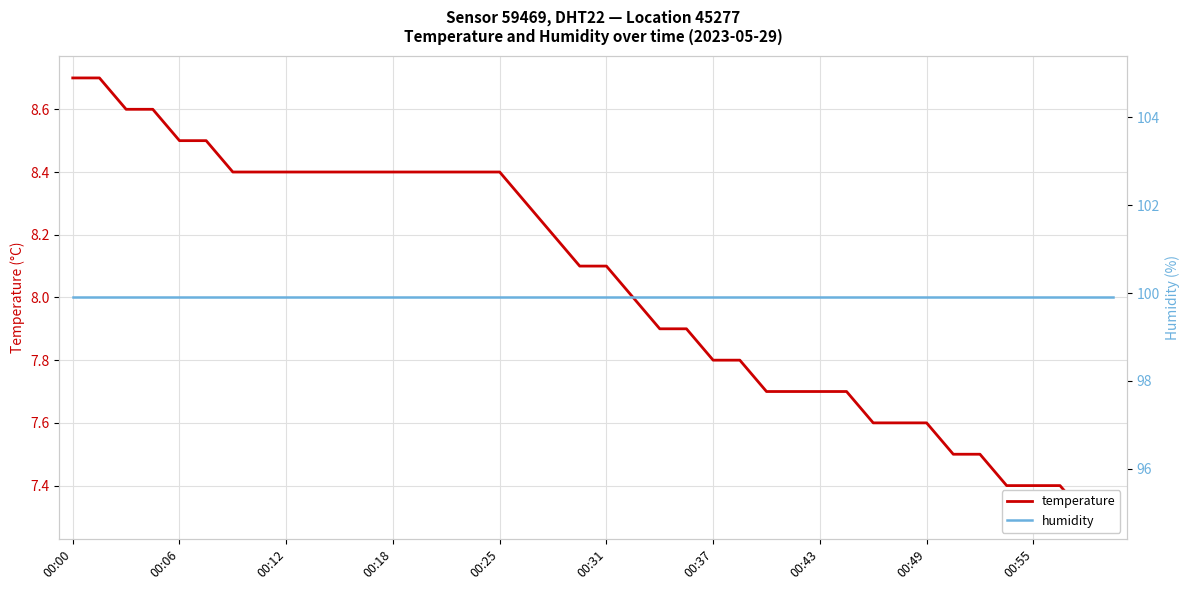

True or false: humidity has more than 0 interior local peaks.

False